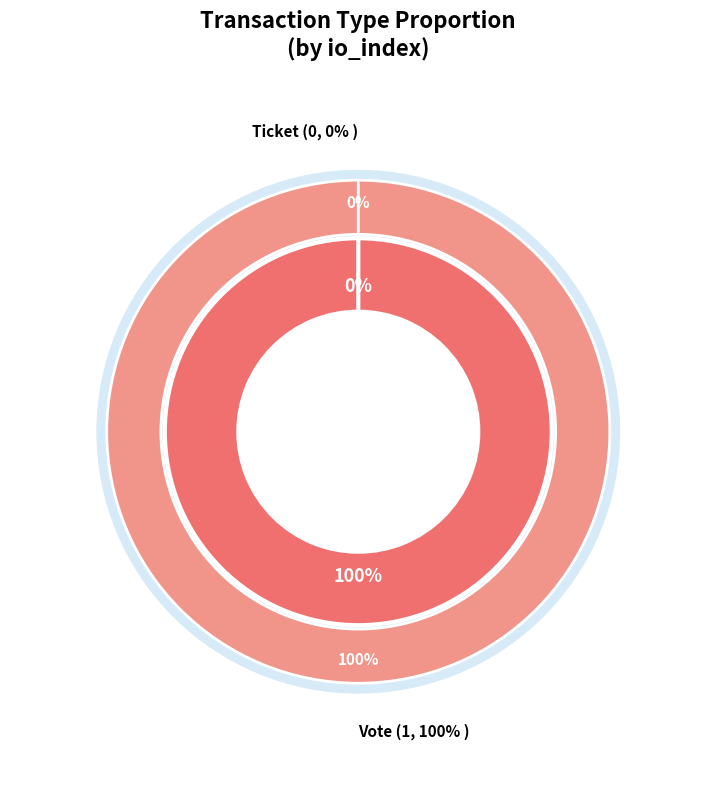

What is the largest slice in the pie chart?

Vote